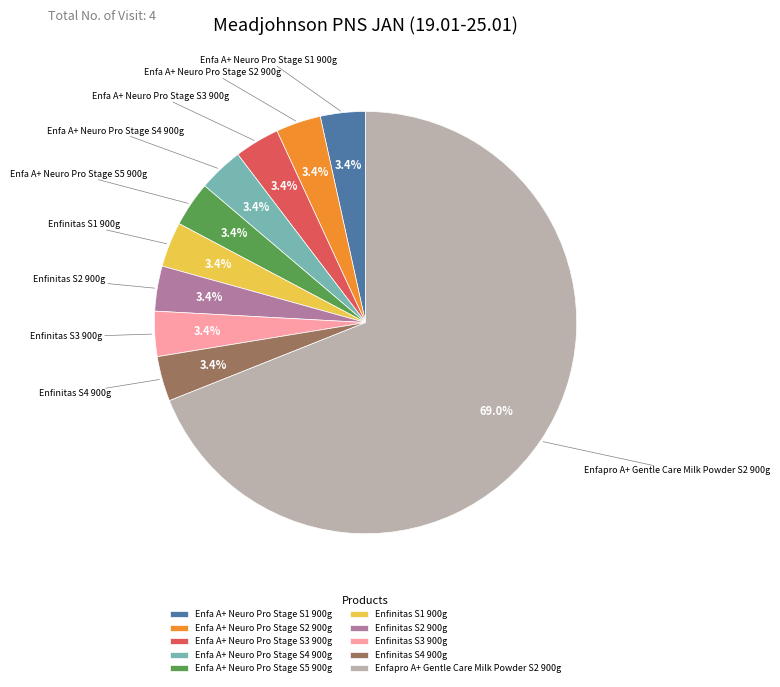

Is Enfapro A+ Gentle Care Milk Powder S2 900g the majority of the pie?

Yes